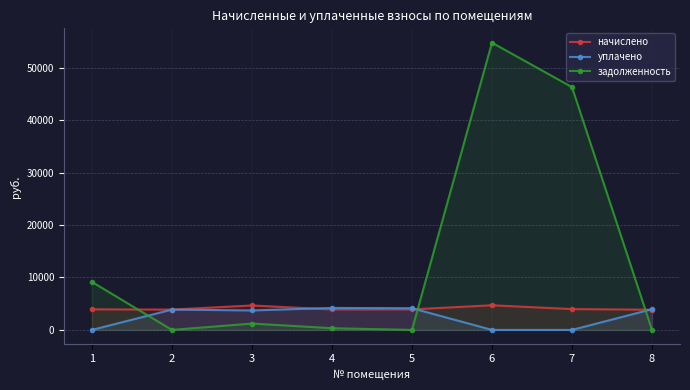

What is the average value of the задолженность series?

13970.7